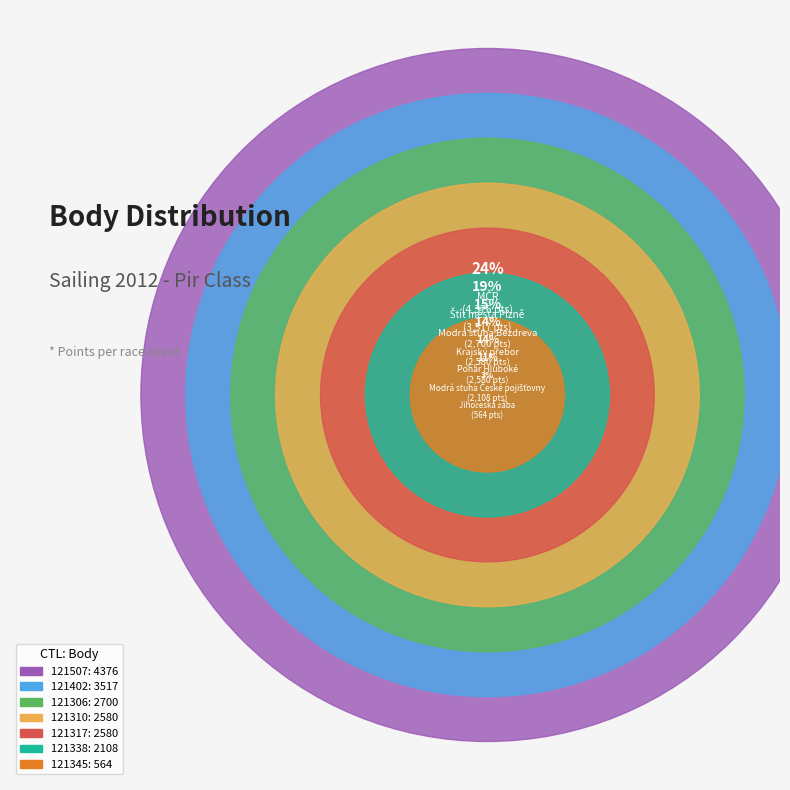

What percentage do 121345 and 121507 together represent?

26.8%